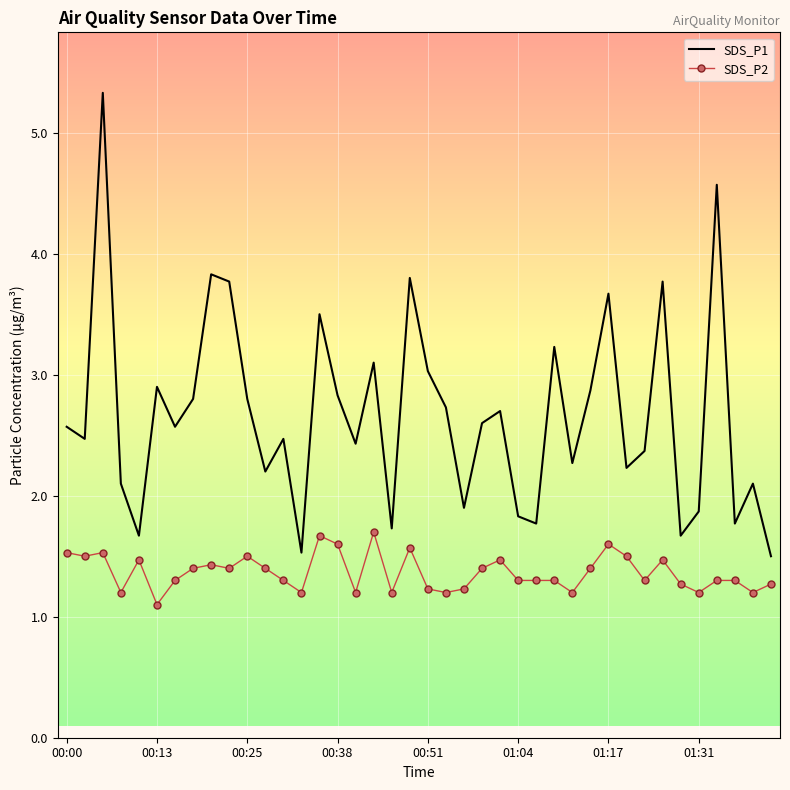

Which series has the largest range (max minus min)?

SDS_P1